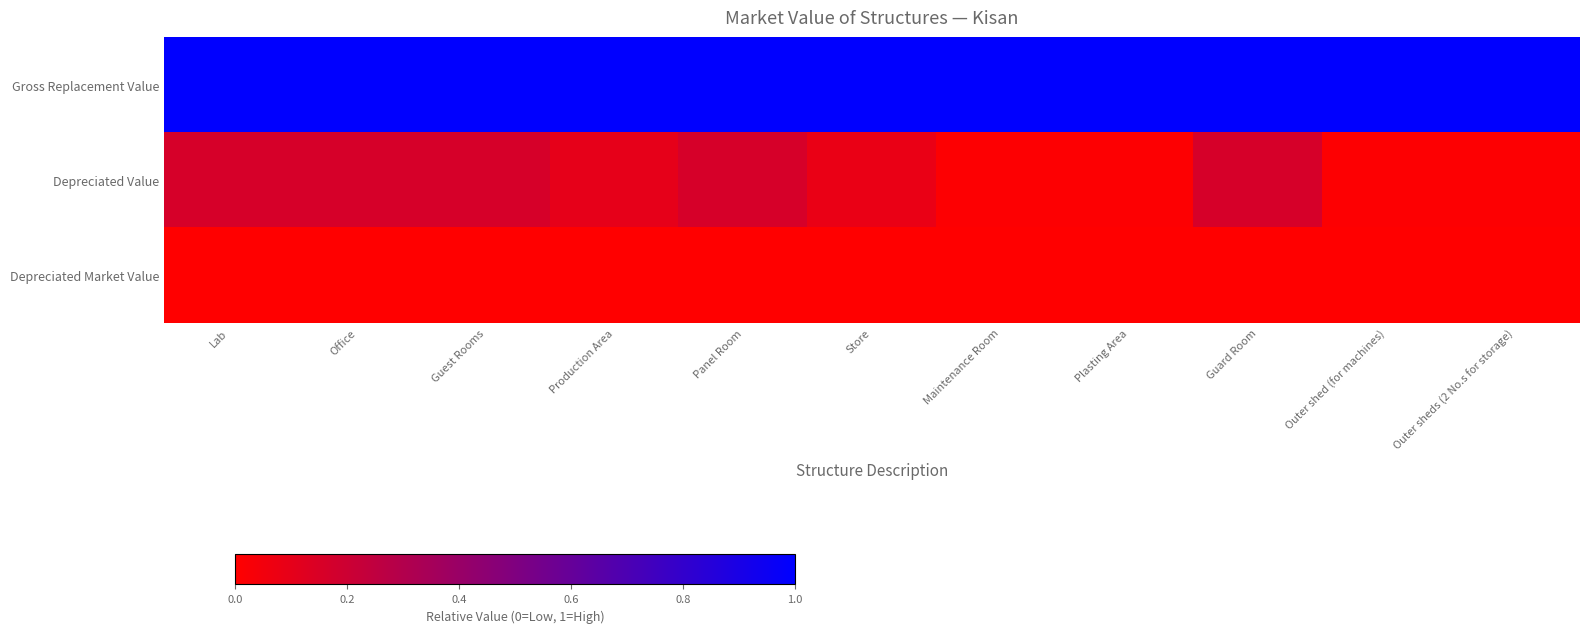

What is the spread (max minus min) of values at Office?

1.0